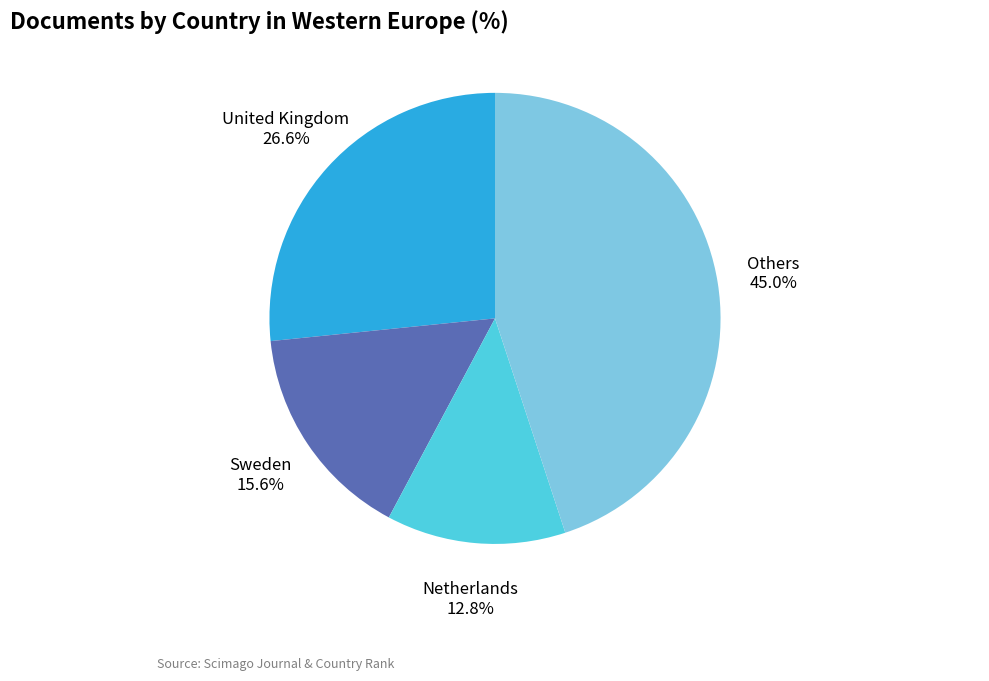

How many slices are in this pie chart?

4